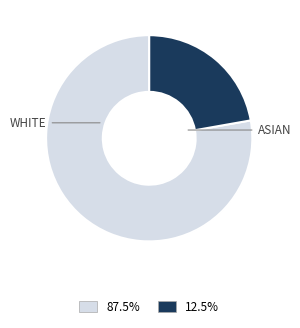

Count the number of slices in the pie.

2